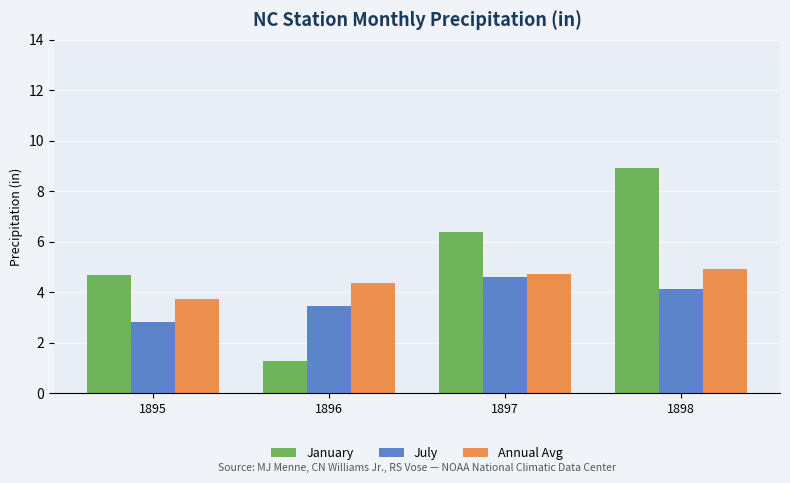

Which series has the widest spread of values?

January